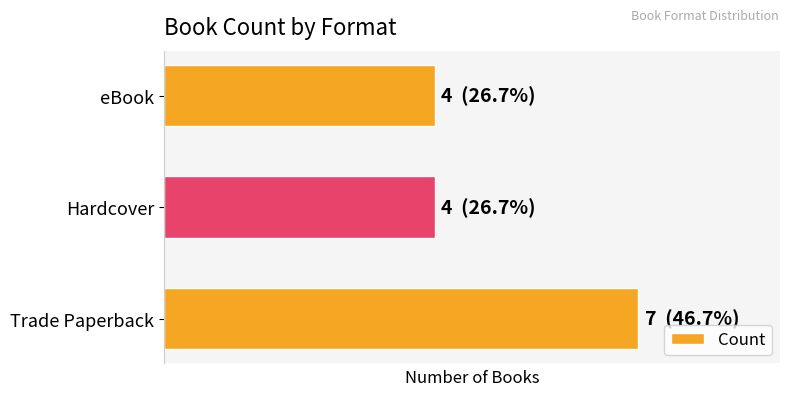

Does the chart contain any negative values?

No